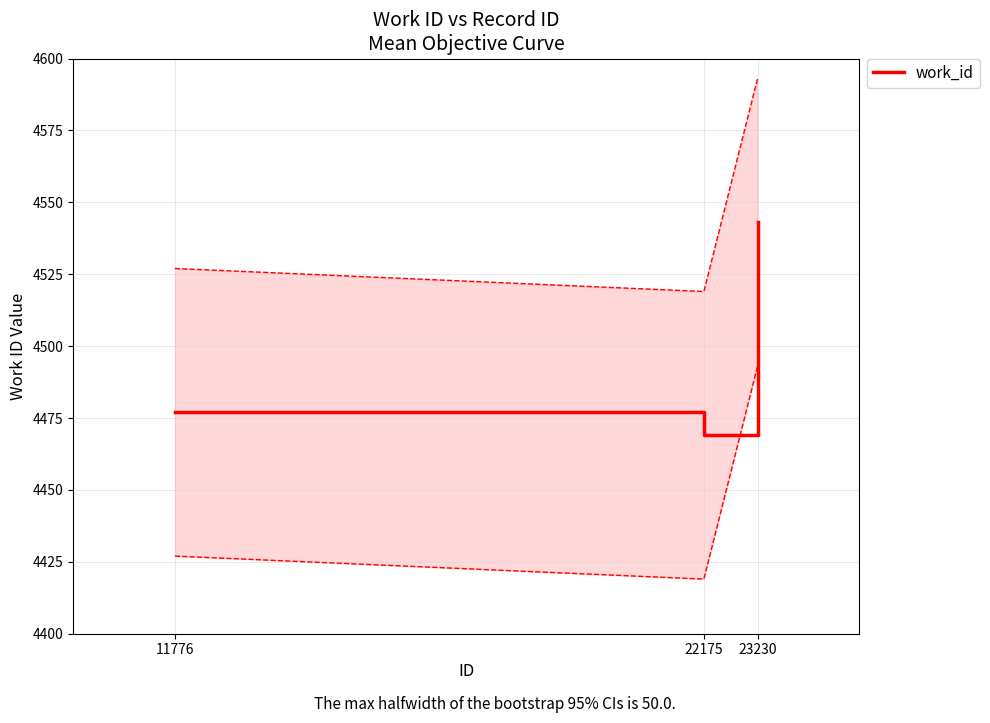

Reading left to right, list all the values displayed in this chart.

11776=4477	22175=4469	23230=4543